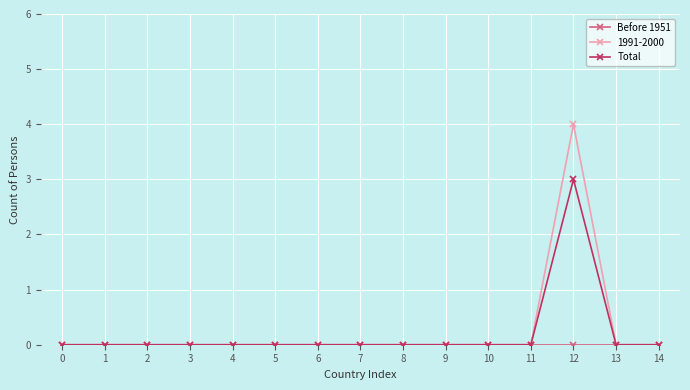

The Total series shows 0 at 8. True or false?

True